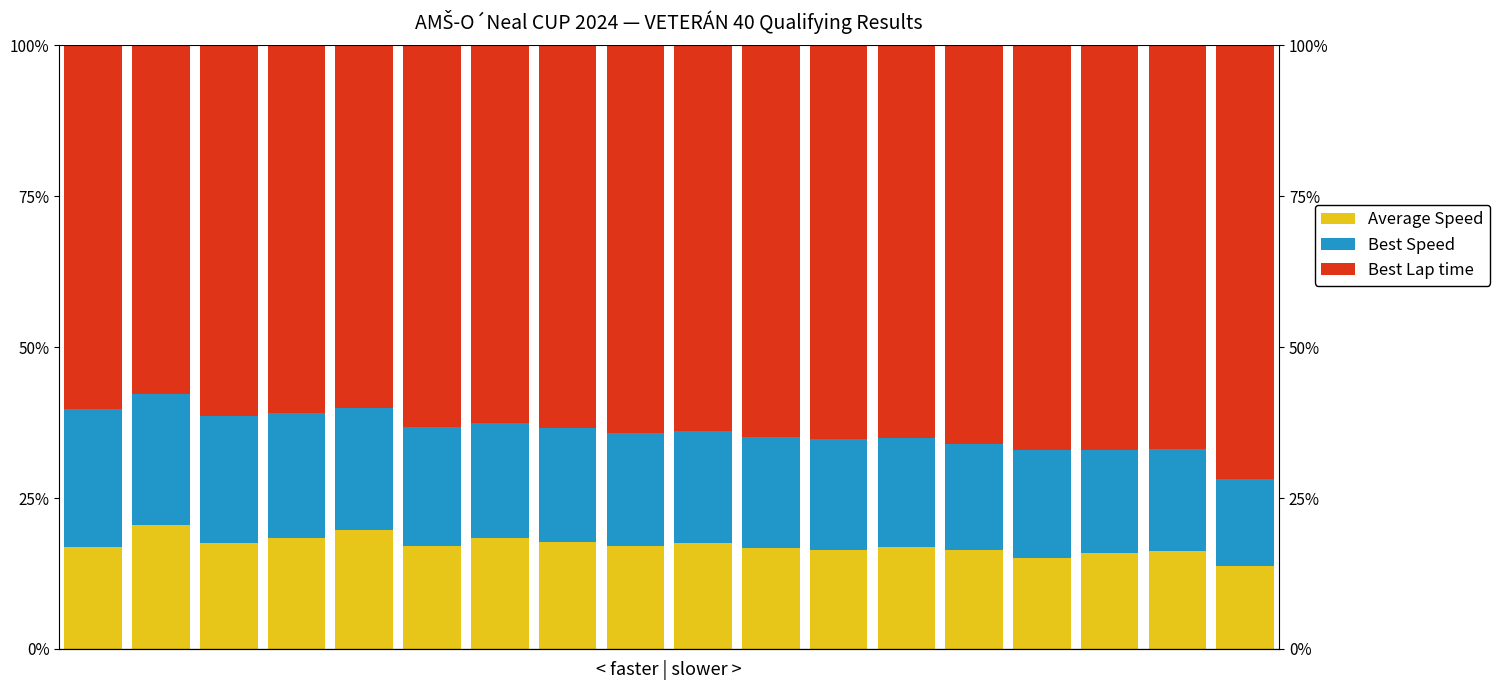

Which series has the widest spread of values?

Best Lap time